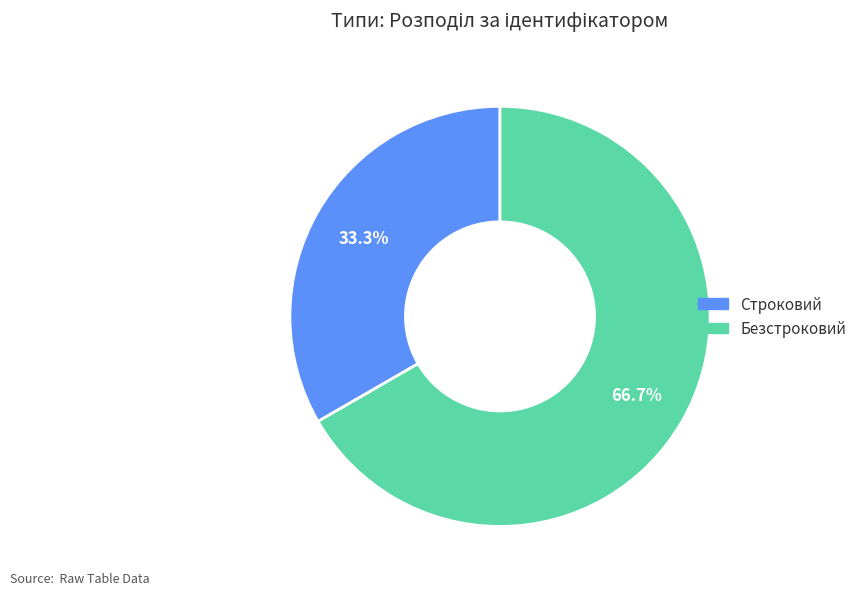

To the nearest percent, what percentage of the pie is Строковий?

33%